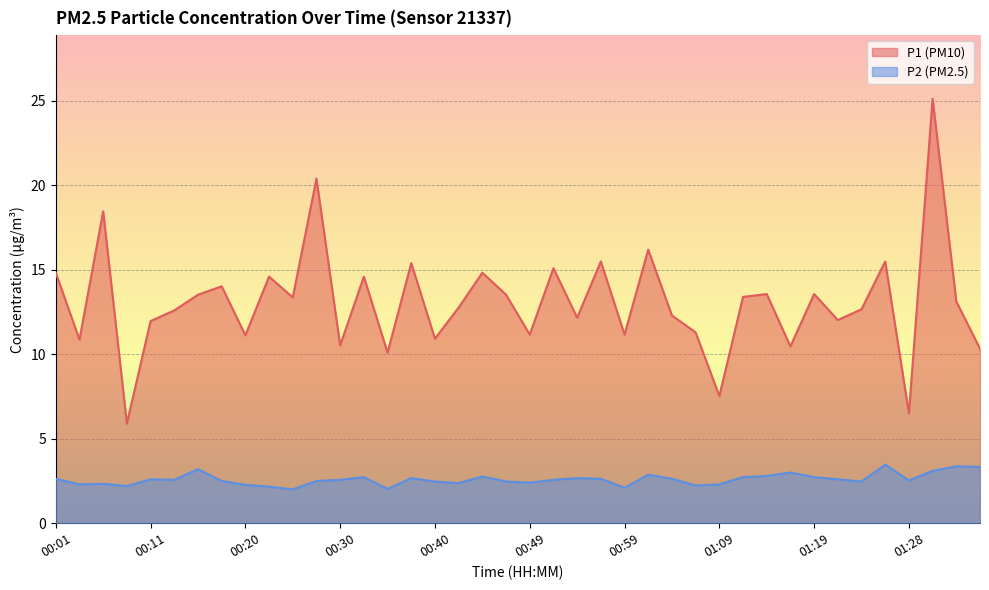

Which series has the largest total across all categories?

P1 (PM10)